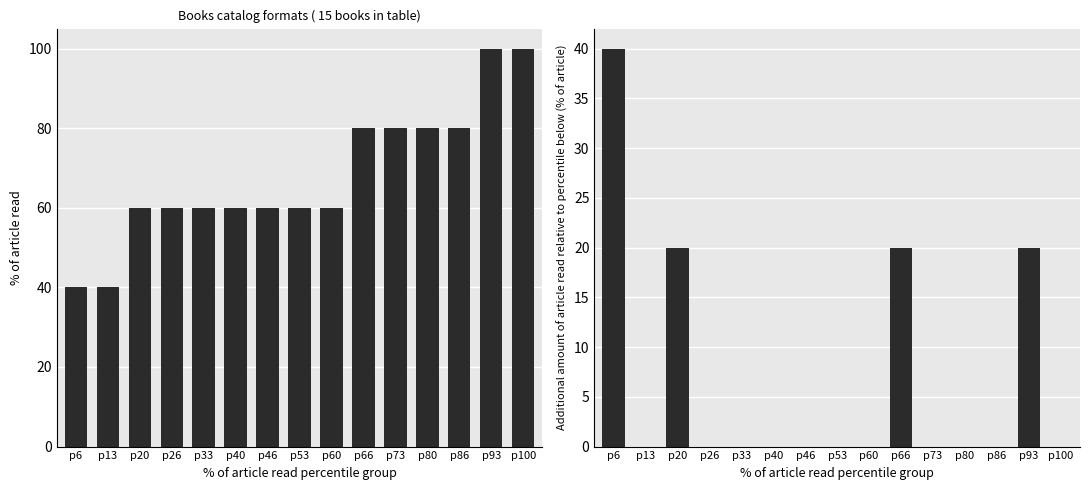

What is the total value across all series at p6?

80